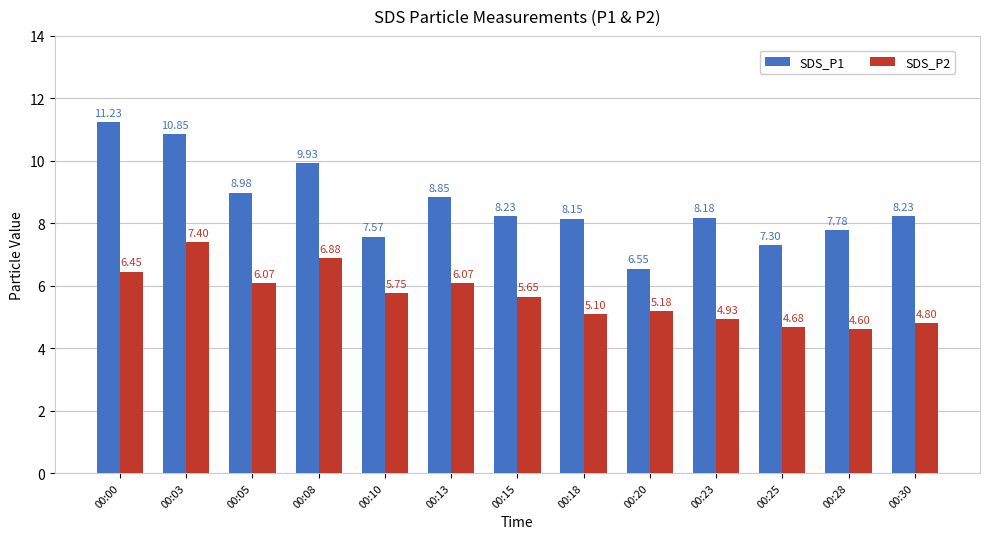

What is the greatest value displayed?

11.2